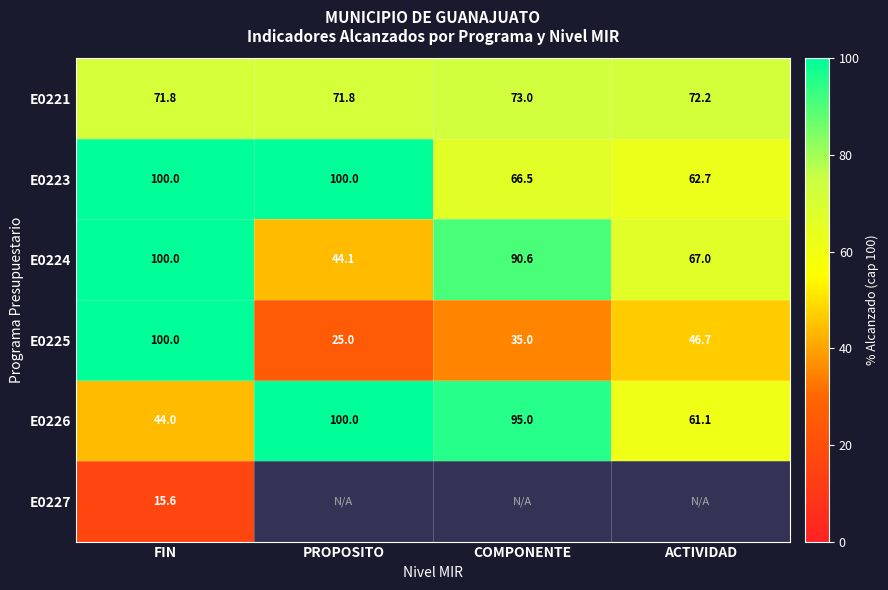

Where is E0226 nearest to the value 72?

ACTIVIDAD